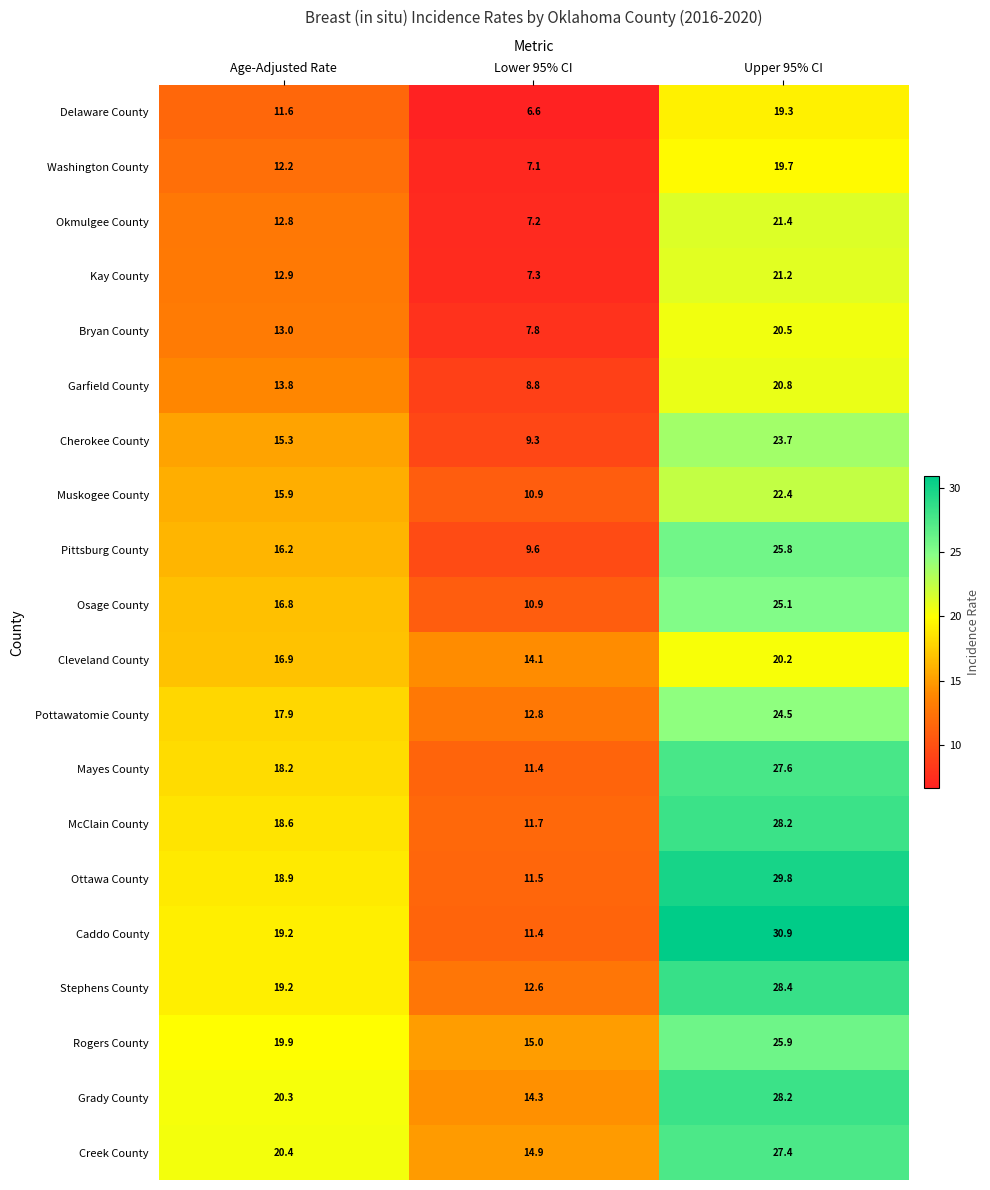

How many data points in Kay County are less than 12?

1